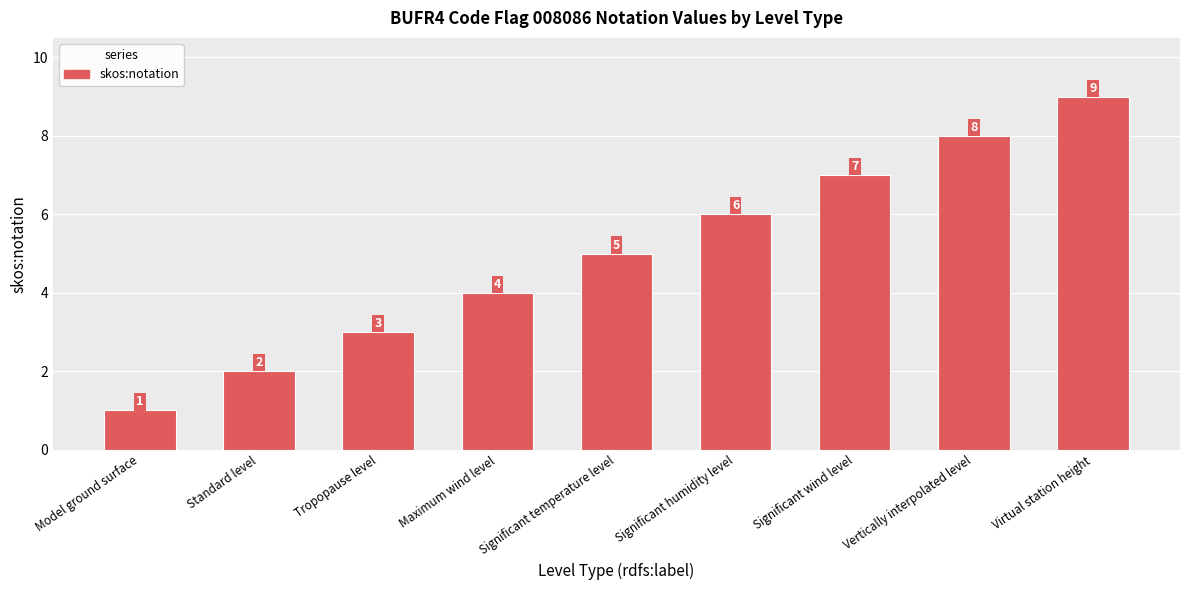

What value does the data have at Tropopause level?

3